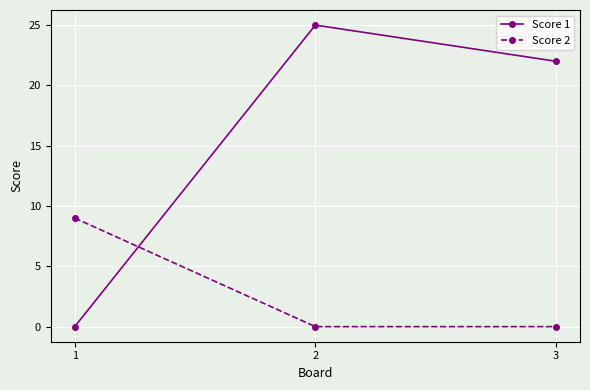

What is the greatest value displayed?

25